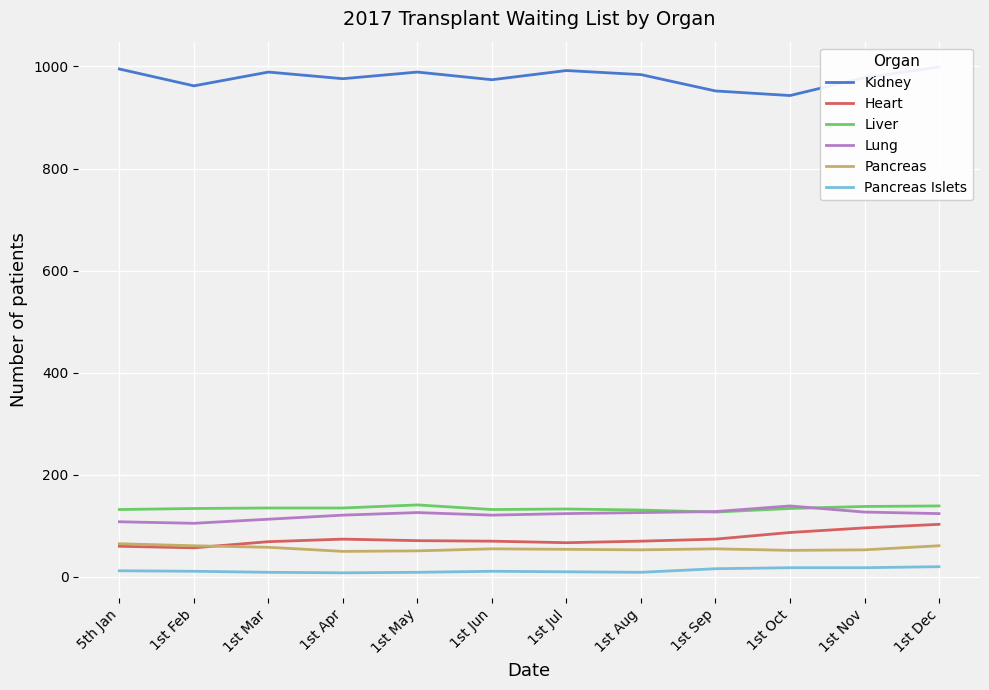

What is the approximate value of Kidney at 5th Jan, to the nearest 10?

1000